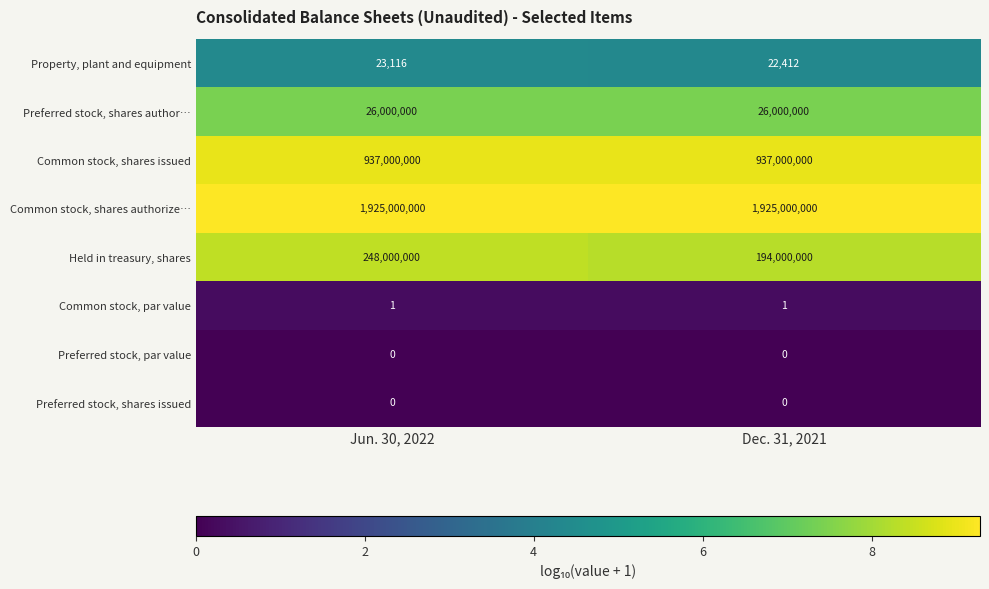

What is the spread (max minus min) of values at Jun. 30, 2022?

1925000000